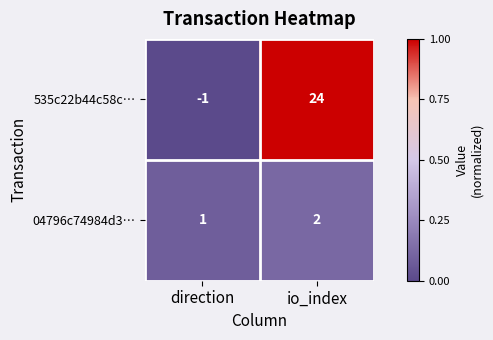

At how many categories does at least one series exceed 0?

2